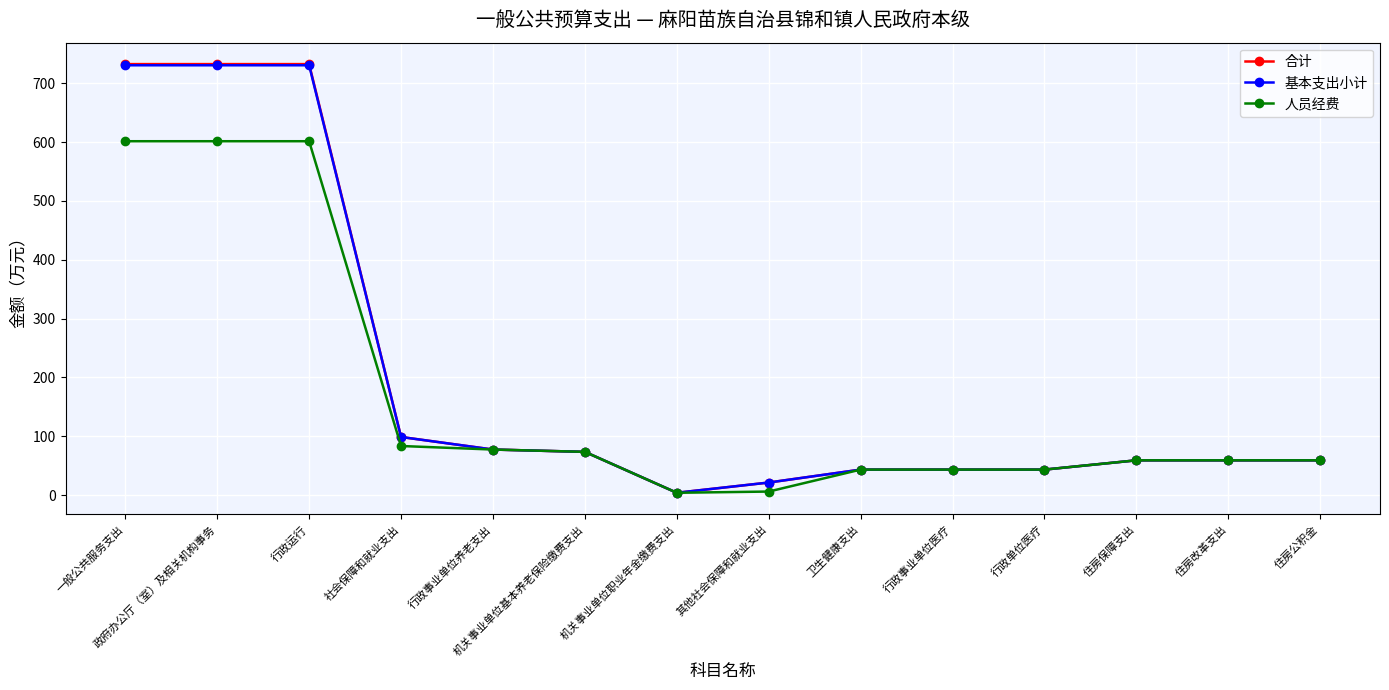

What is the maximum value shown in the chart?

732.6